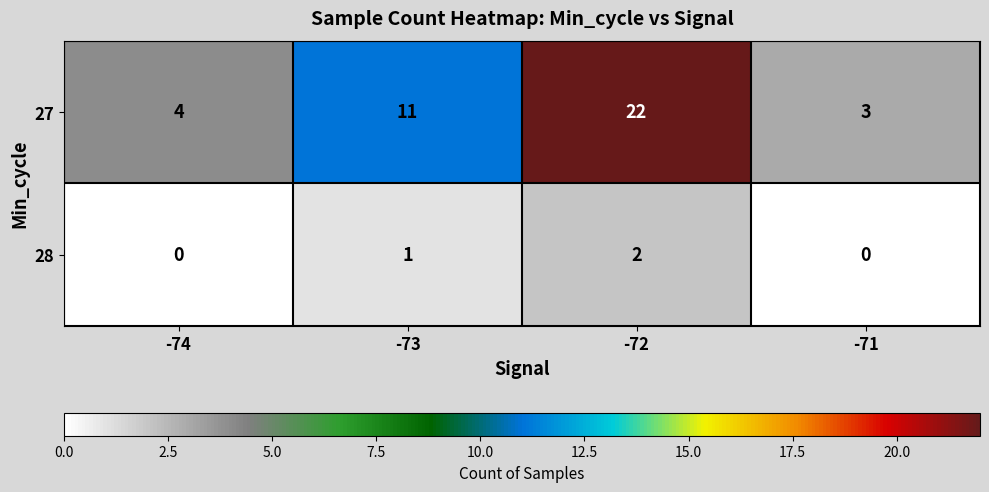

Reading left to right, extract all data points from this chart.

27: 4	11	22	3
28: 0	1	2	0